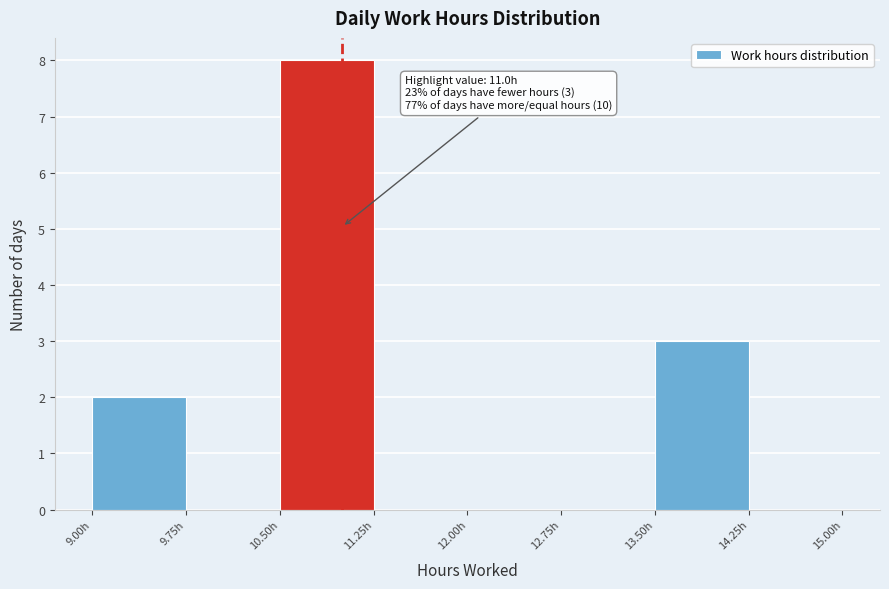

Which range on the x-axis has the tallest bar?

10.50 to 11.25